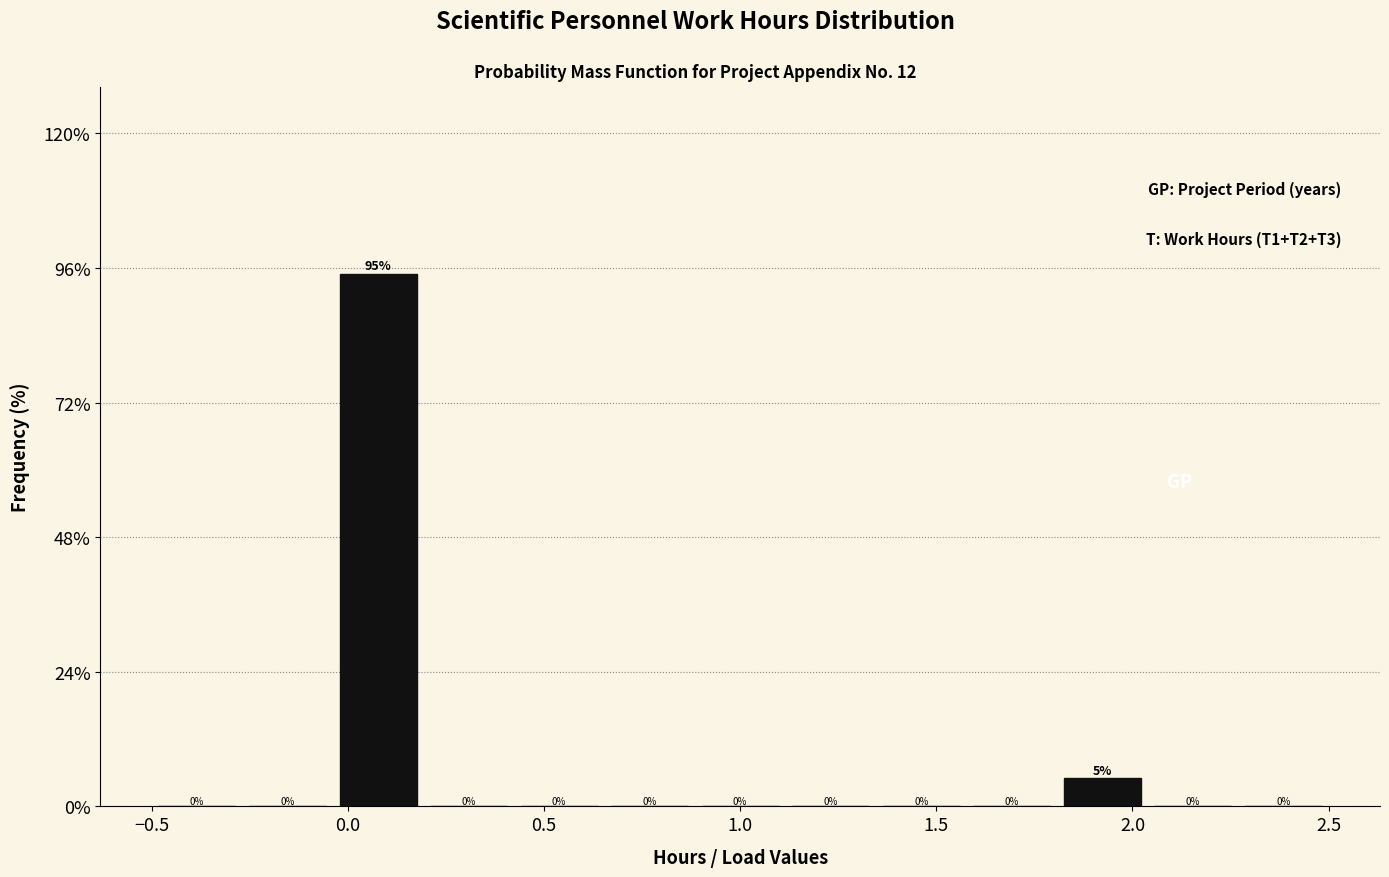

Over which range of the x-axis is the bar tallest?

-0.05 to 0.20